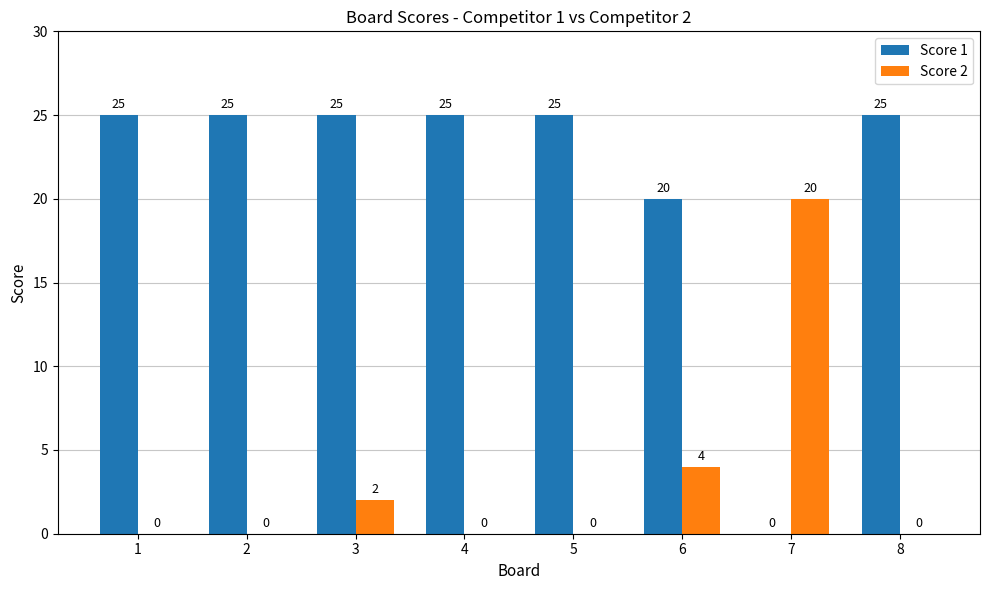

Reading left to right, what are all the values shown in this chart?

Score 1: 1=25	2=25	3=25	4=25	5=25	6=20	7=0	8=25
Score 2: 1=0	2=0	3=2	4=0	5=0	6=4	7=20	8=0